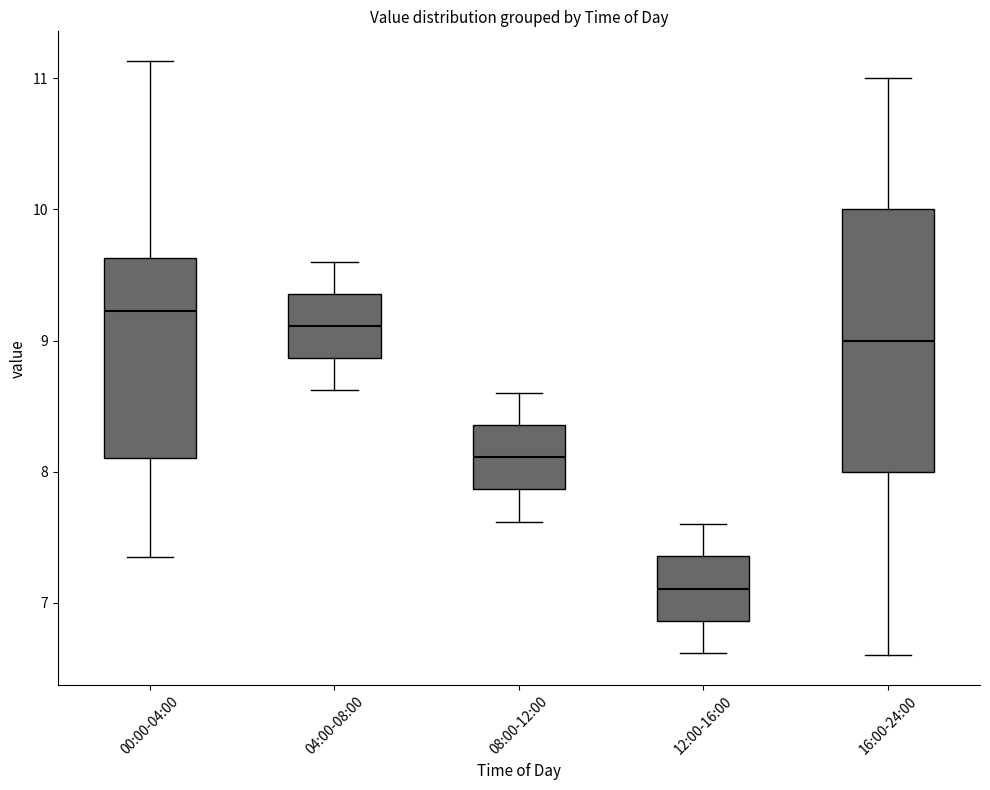

Which box is the tallest, from its lower edge to its upper edge?

16:00-24:00